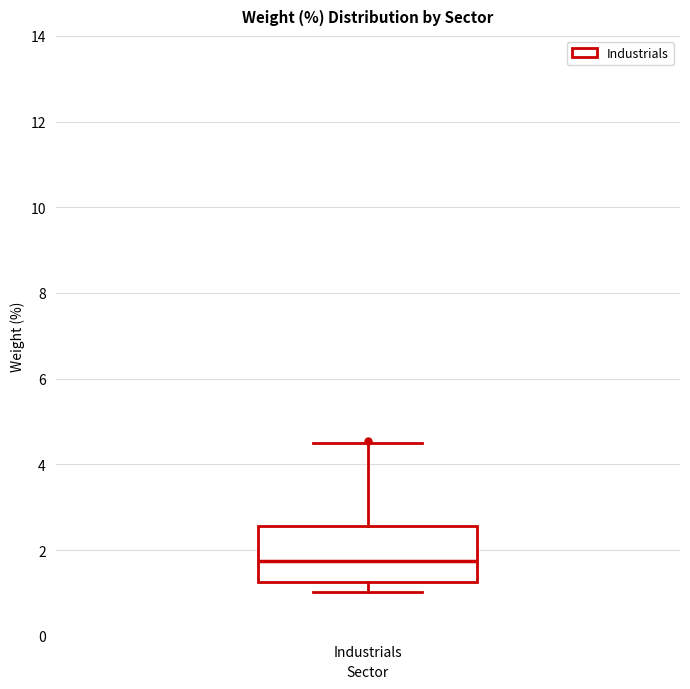

Read this box plot against the y-axis: the position of the median line, the range covered by the box, and the ends of both whiskers. The values are not printed on the chart, so give them approximately, as read against the axis.

median 1.8, box 1.2 to 2.6, whiskers 1.0 to 4.4